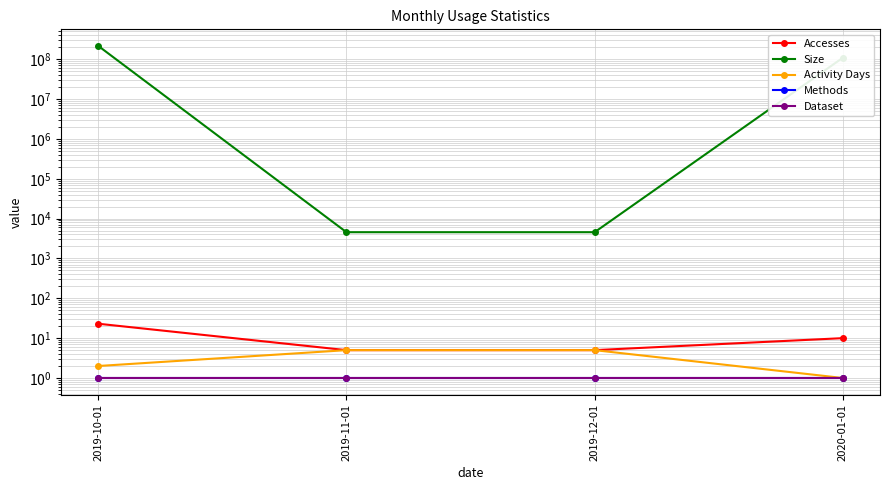

Does the chart display data point markers on the line(s)?

Yes